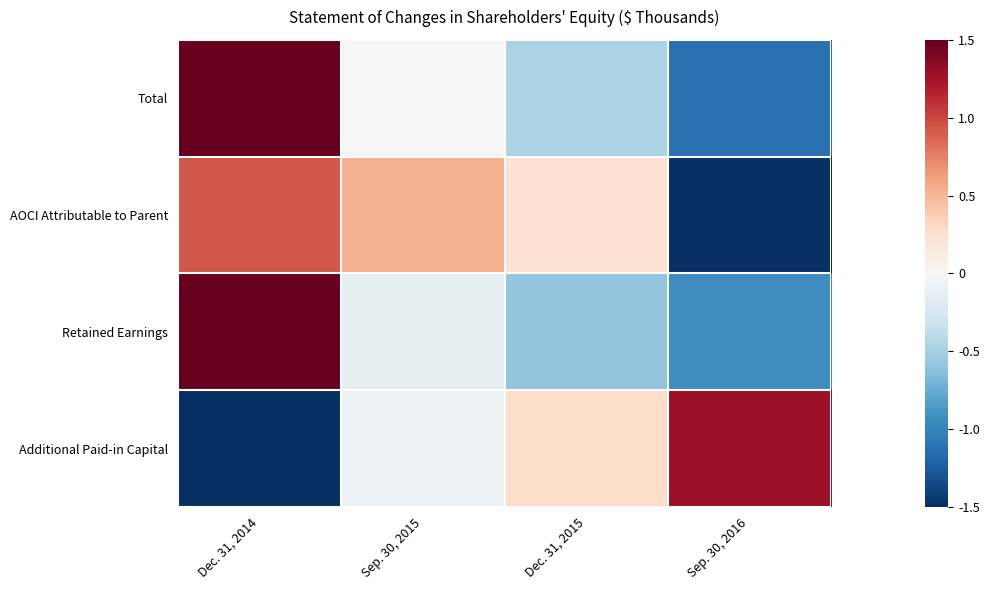

Reading right to left, extract all data points from this chart.

Additional Paid-in Capital: Sep. 30, 2016=1.3	Dec. 31, 2015=0.3	Sep. 30, 2015=-0.1	Dec. 31, 2014=-1.5
Retained Earnings: Sep. 30, 2016=-0.9	Dec. 31, 2015=-0.6	Sep. 30, 2015=-0.1	Dec. 31, 2014=1.7
AOCI Attributable to Parent: Sep. 30, 2016=-1.7	Dec. 31, 2015=0.2	Sep. 30, 2015=0.5	Dec. 31, 2014=0.9
Total: Sep. 30, 2016=-1.1	Dec. 31, 2015=-0.5	Sep. 30, 2015=0.0	Dec. 31, 2014=1.6